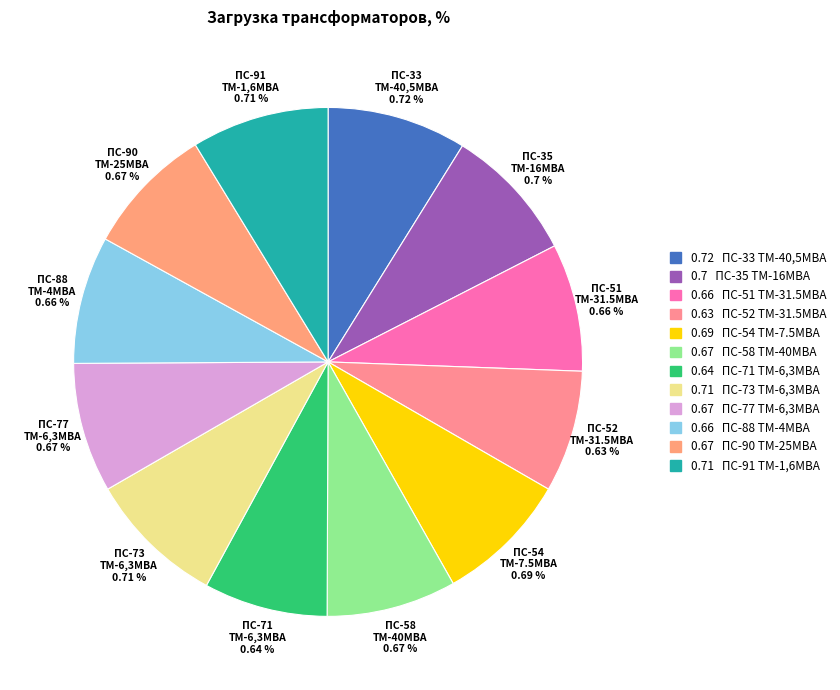

Which category has the biggest portion of the pie?

ПС-33